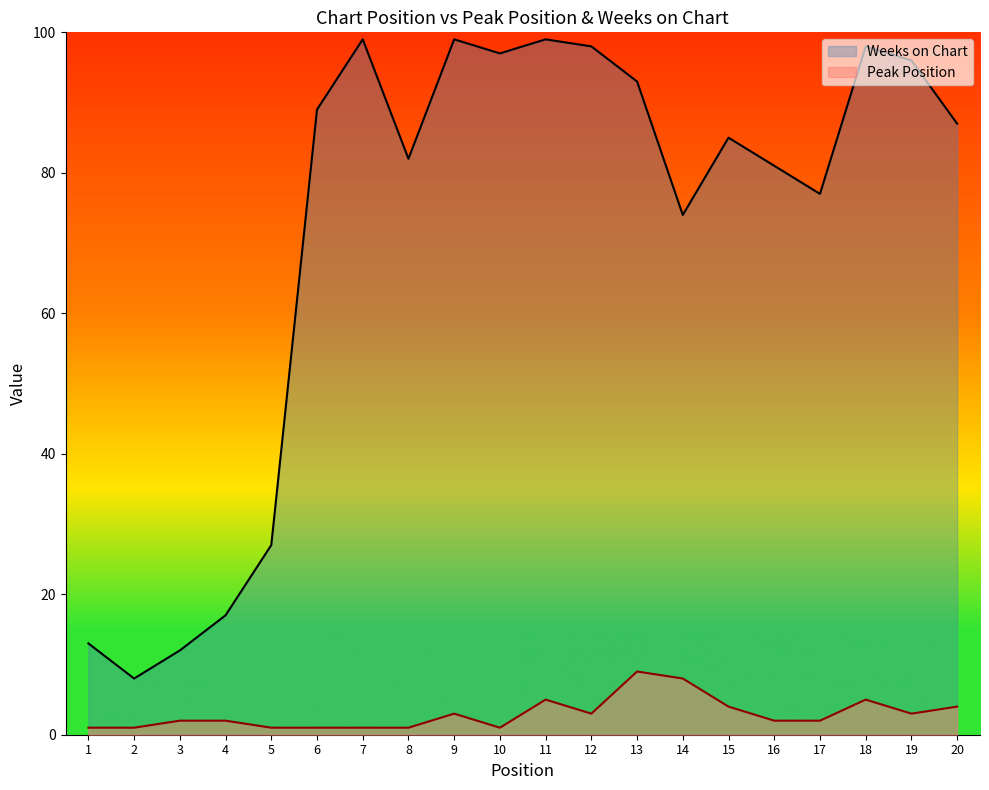

Is the value of Peak Position at 8 greater than the value of Weeks on Chart at 11?

No